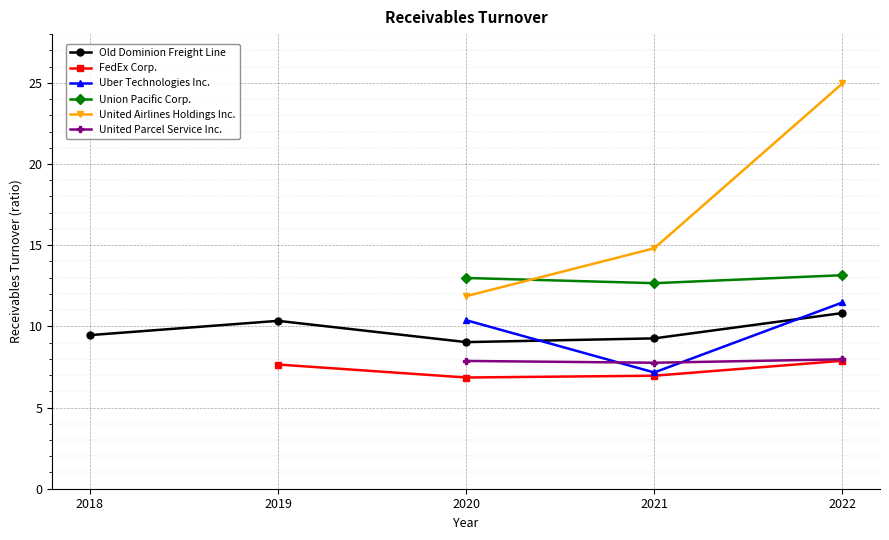

At which category does FedEx Corp. reach its first local valley?

2020-12-31